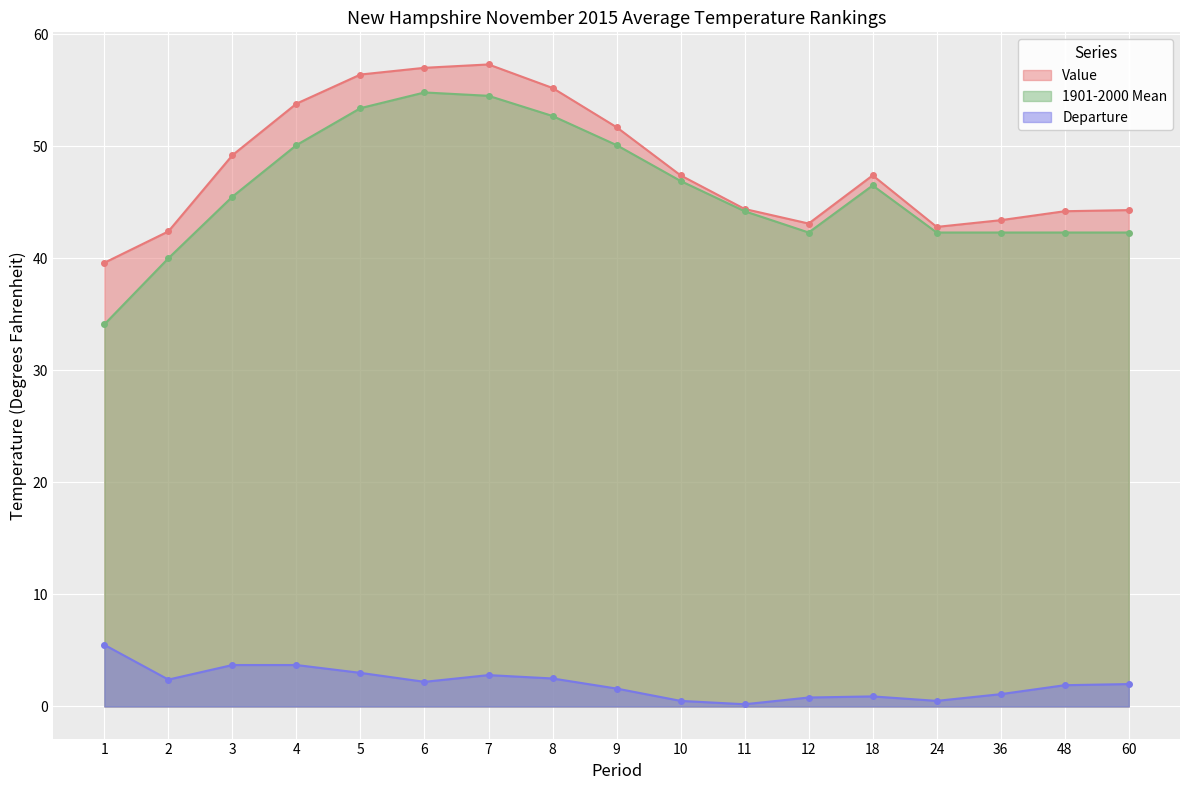

Reading left to right, what are all the values shown in this chart?

Value: 1=39.6	2=42.4	3=49.2	4=53.8	5=56.4	6=57.0	7=57.3	8=55.2	9=51.7	10=47.4	11=44.4	12=43.1	18=47.4	24=42.8	36=43.4	48=44.2	60=44.3
1901-2000 Mean: 1=34.1	2=40.0	3=45.5	4=50.1	5=53.4	6=54.8	7=54.5	8=52.7	9=50.1	10=46.9	11=44.2	12=42.3	18=46.5	24=42.3	36=42.3	48=42.3	60=42.3
Departure: 1=5.5	2=2.4	3=3.7	4=3.7	5=3.0	6=2.2	7=2.8	8=2.5	9=1.6	10=0.5	11=0.2	12=0.8	18=0.9	24=0.5	36=1.1	48=1.9	60=2.0